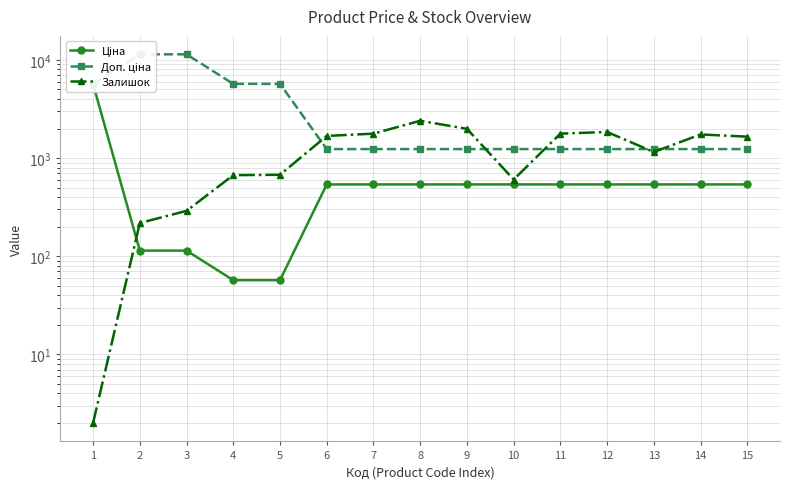

What is the lowest value of the Залишок series?

2.0